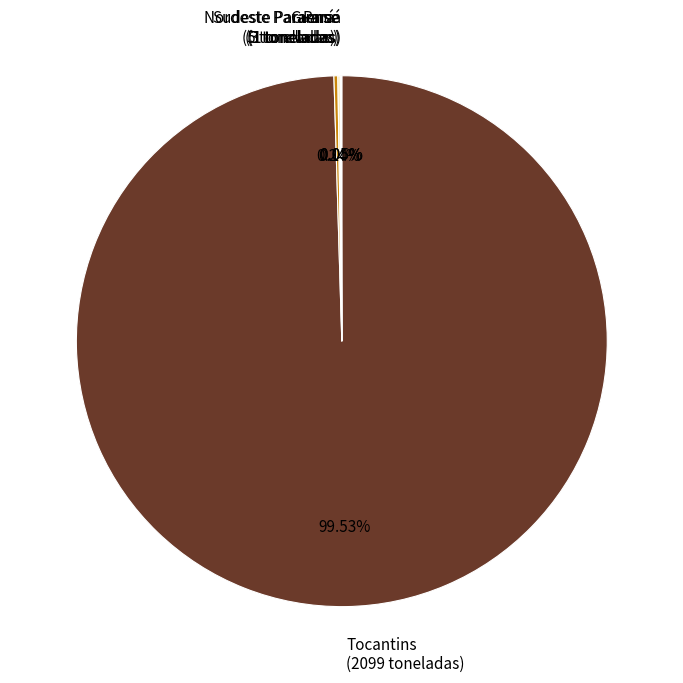

Does Tocantins (2099 toneladas) account for over 50% of the chart?

Yes